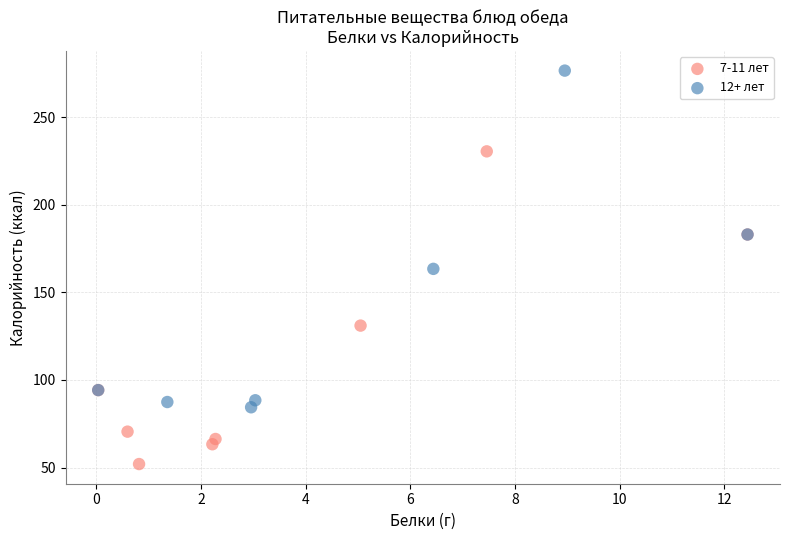

Which series reaches the maximum Y coordinate?

12+ лет